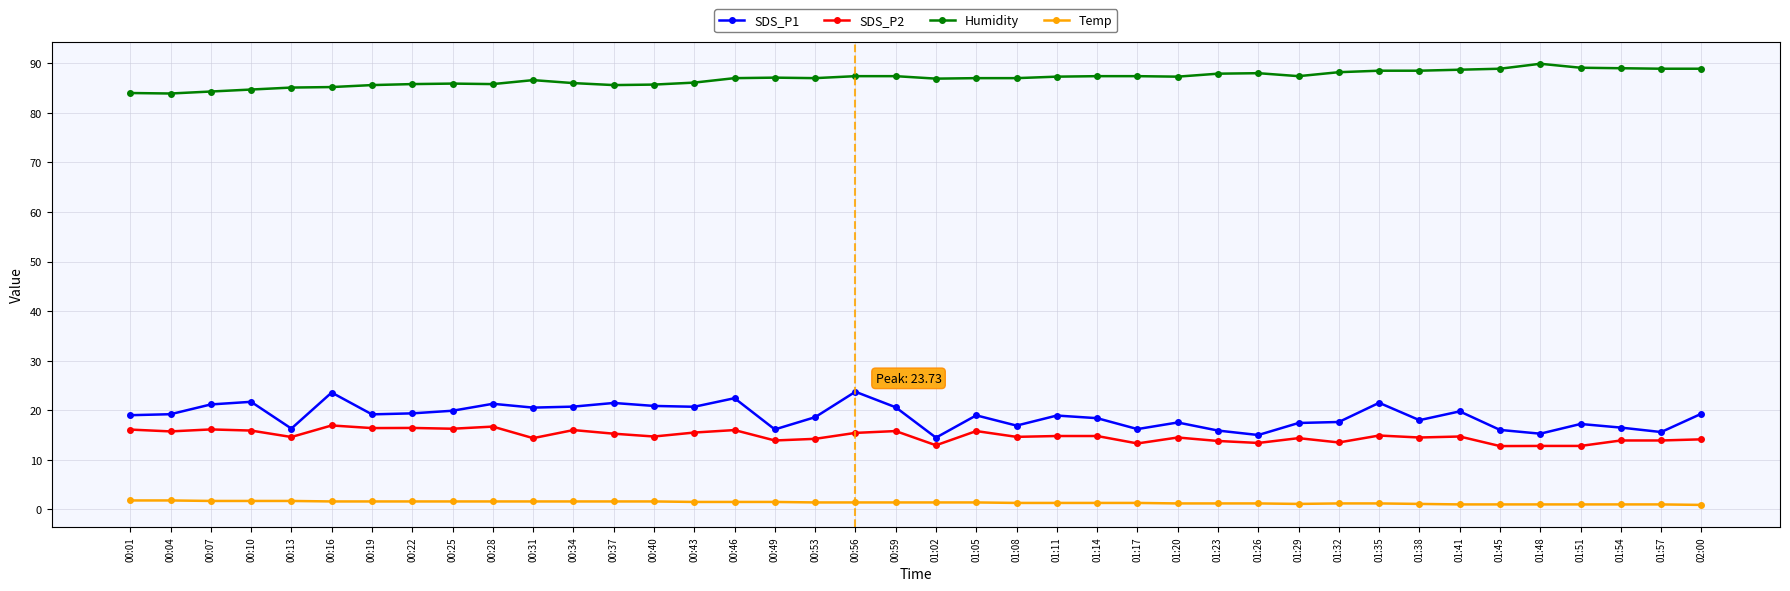

What is the smallest value displayed?

0.9